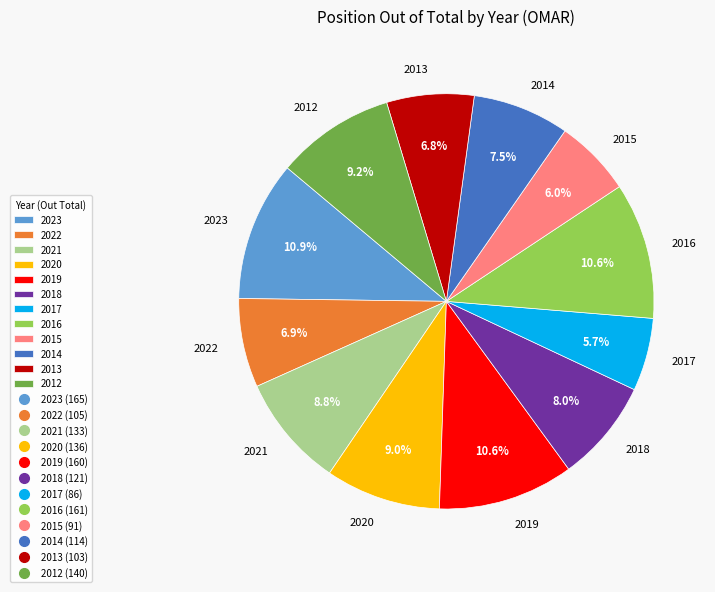

How many segments does this pie chart have?

12